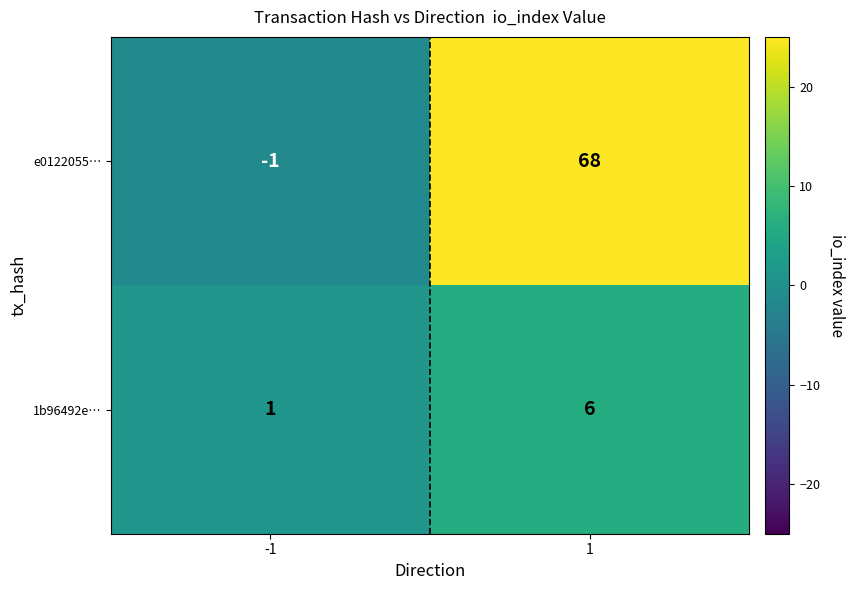

What is the difference between the maximum and minimum values in the e0122055… series?

69